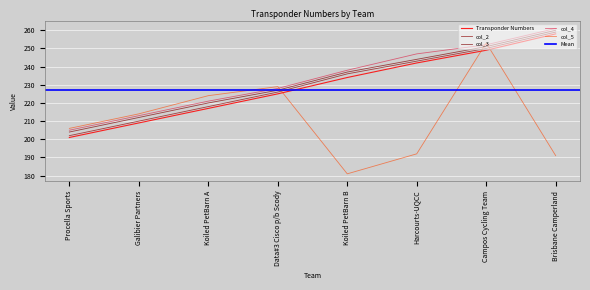

Is the value of col_2 at Harcourts-UQCC greater than the value of Transponder Numbers at Campos Cycling Team?

No